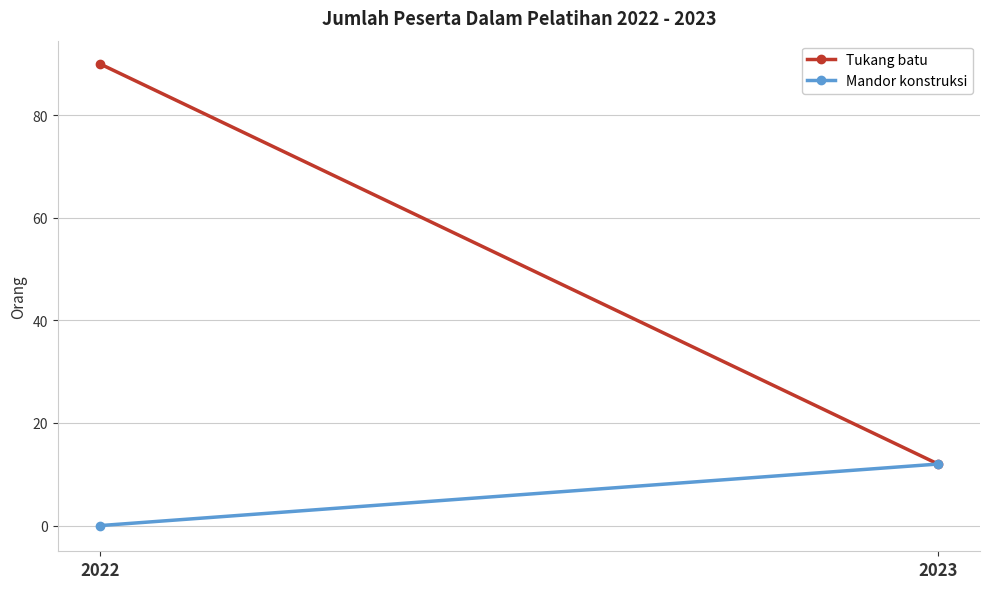

What is the maximum value shown in the chart?

90